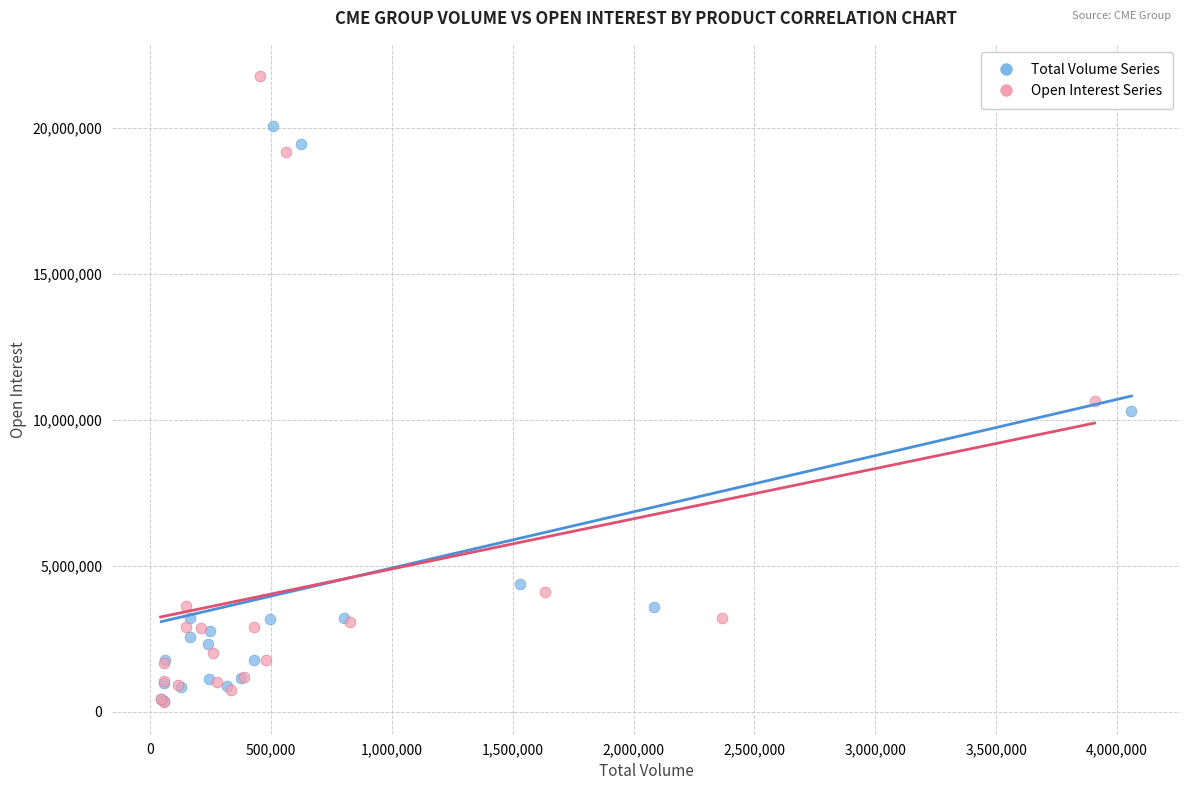

Which series reaches the maximum Y coordinate?

Open Interest Series